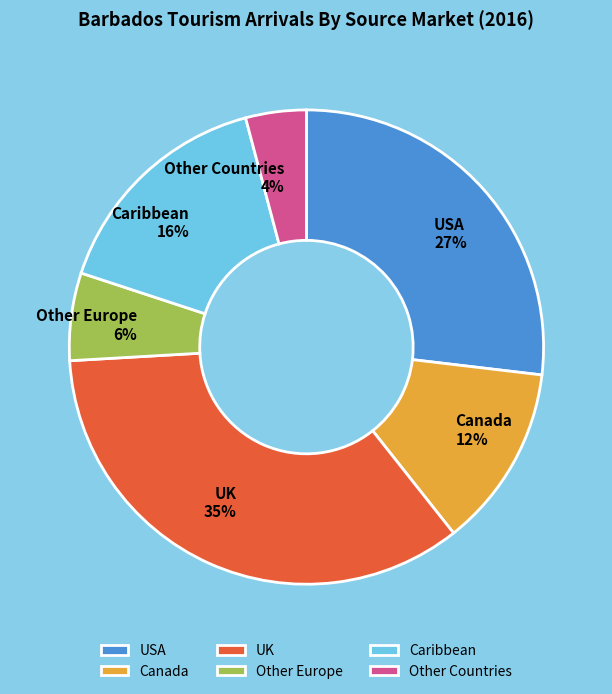

Rank the categories by value from lowest to highest.

Other Countries, Other Europe, Canada, Caribbean, USA, UK